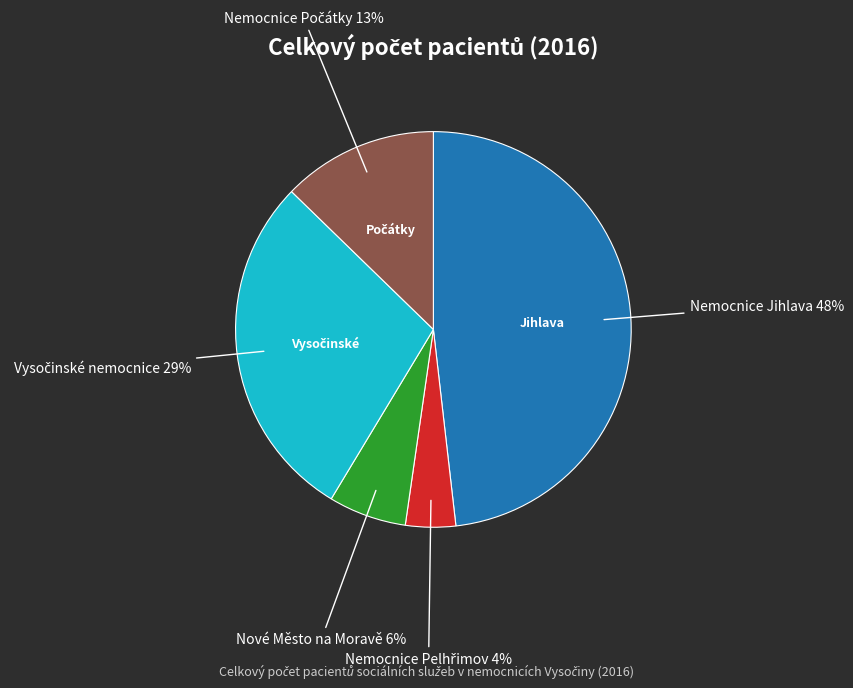

To the nearest percent, what is the difference between the largest and smallest slice percentages?

44%